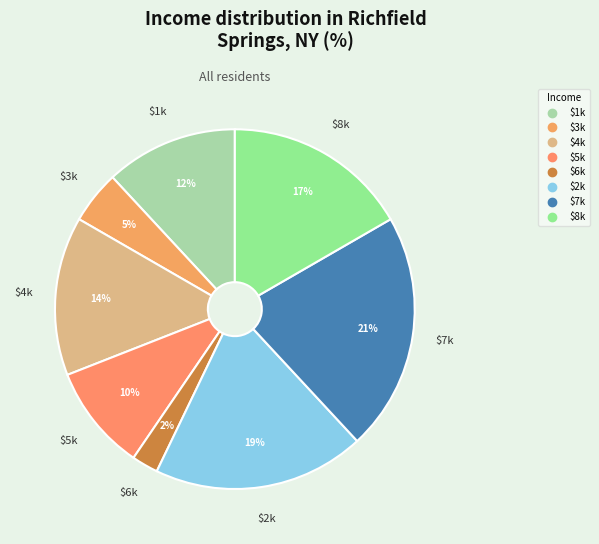

How many segments does this pie chart have?

8